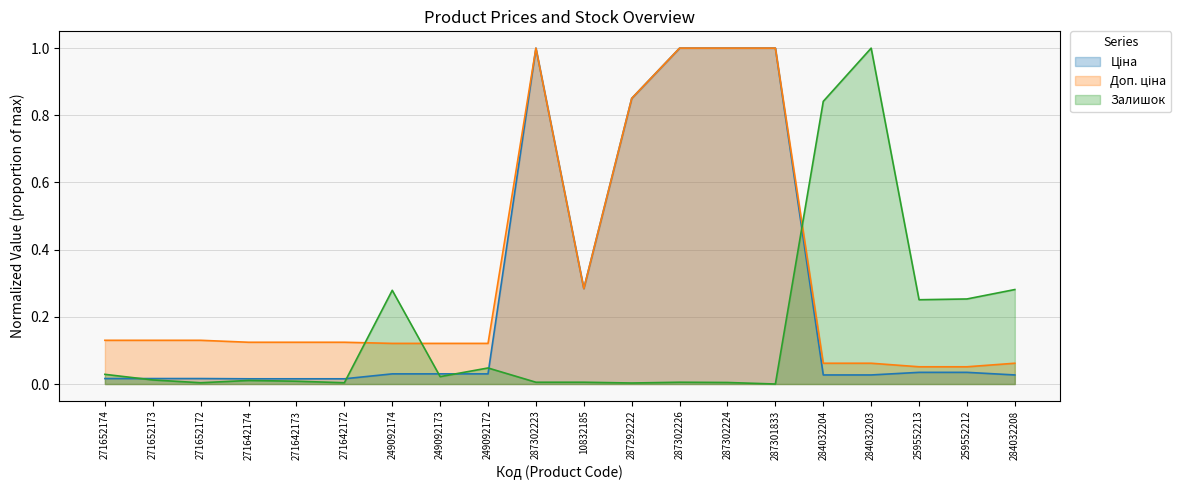

What is the difference between the maximum and minimum values in the Залишок series?

1.0